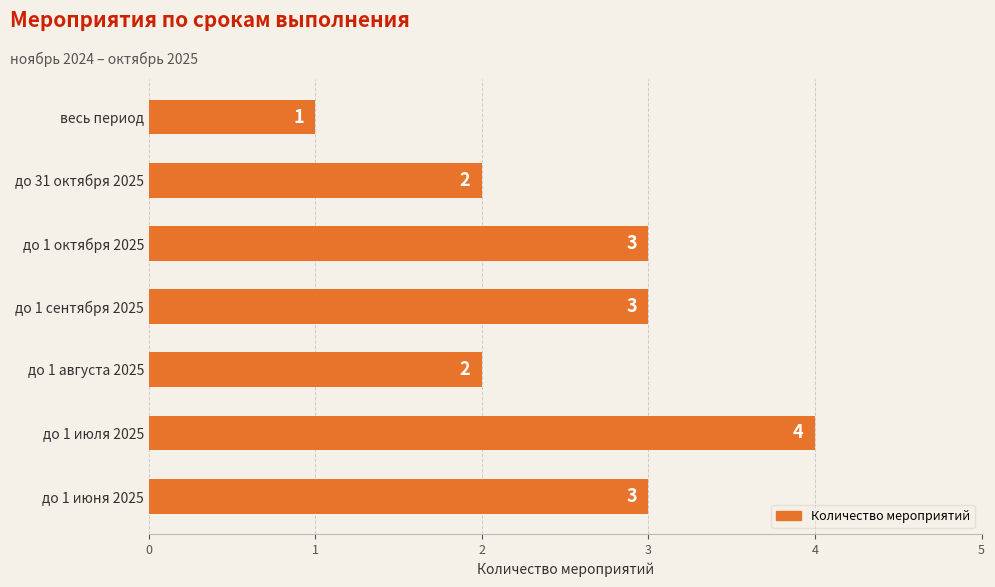

How many values are between 2 and 3?

5